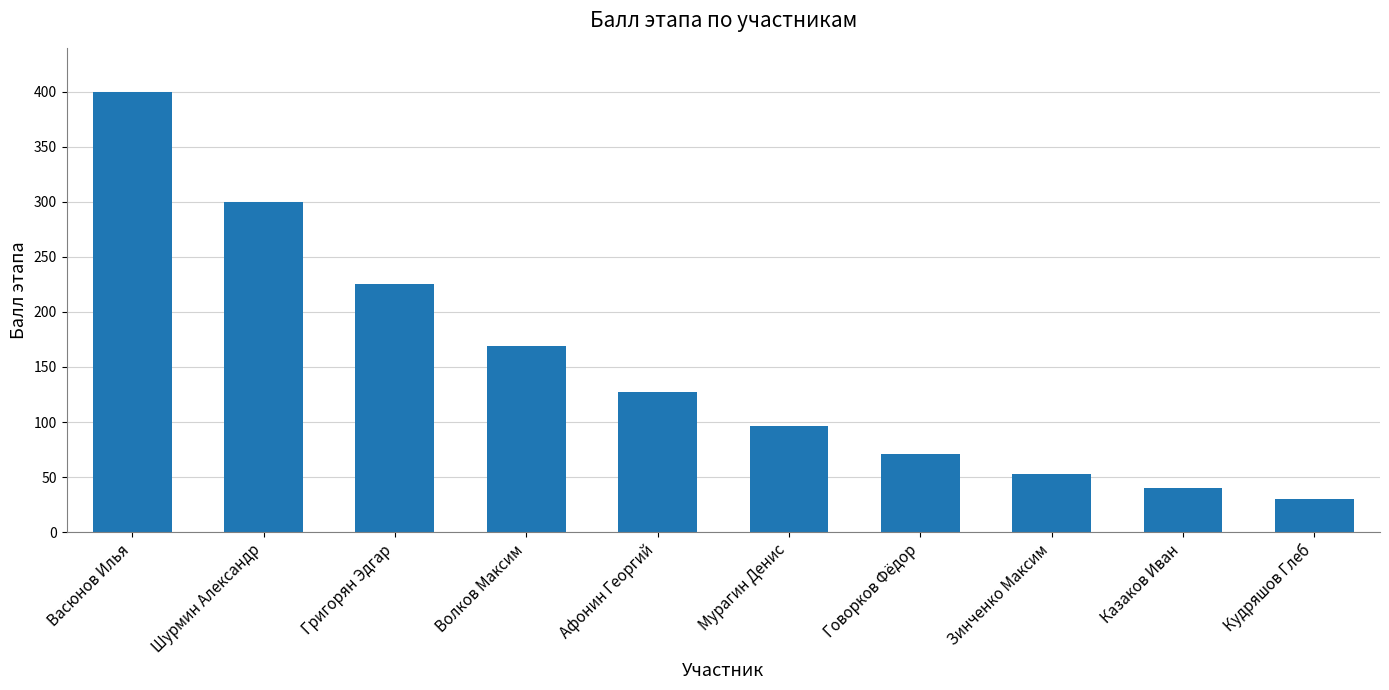

At which category does the chart reach its peak across all series?

Васюнов Илья